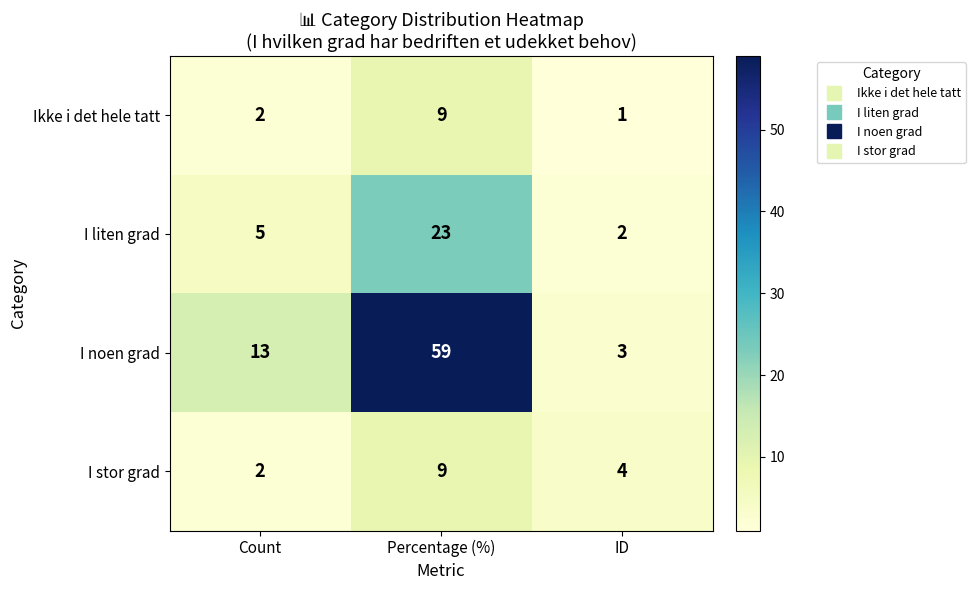

Reading left to right, extract all data points from this chart.

Ikke i det hele tatt: 2	9	1
I liten grad: 5	23	2
I noen grad: 13	59	3
I stor grad: 2	9	4